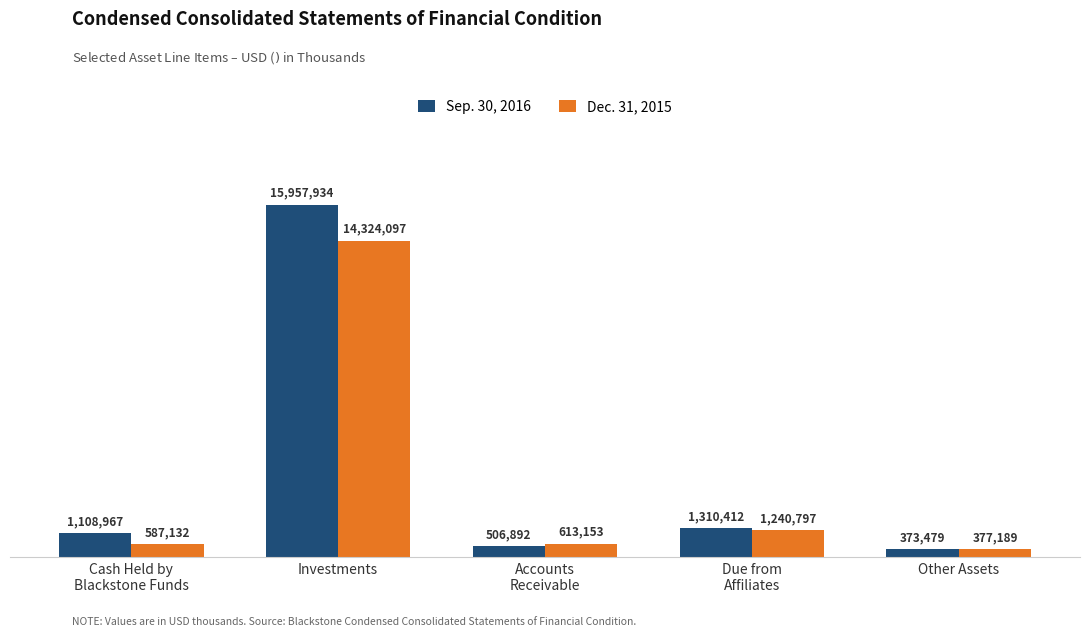

Which category has the highest value across all series?

Investments